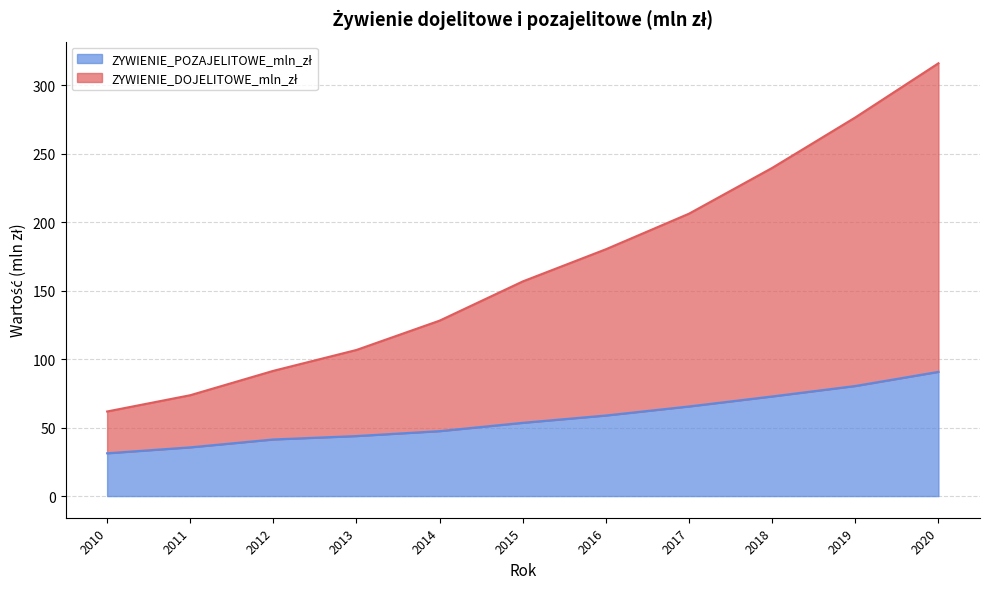

Rank the series by their average value, from lowest to highest.

ZYWIENIE_POZAJELITOWE_mln_zł, ZYWIENIE_DOJELITOWE_mln_zł